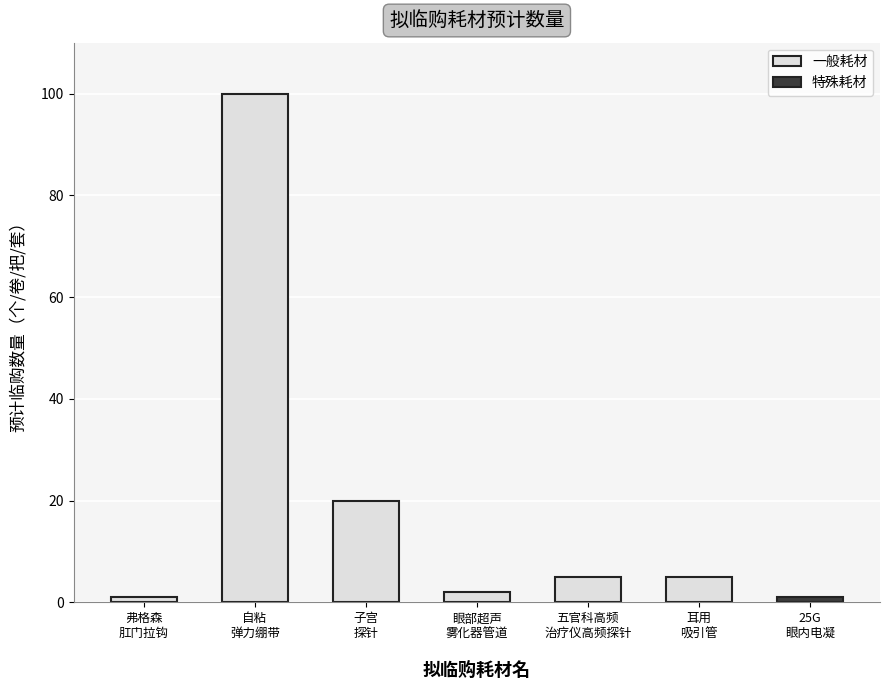

What is the minimum value shown in the chart?

1